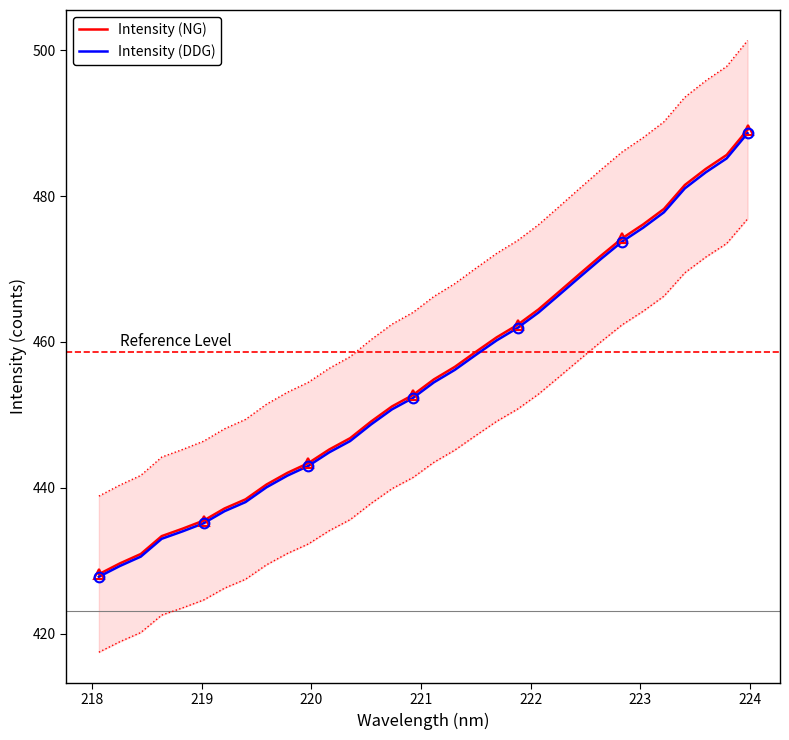

How many data points in Intensity (DDG) are above 454?

16